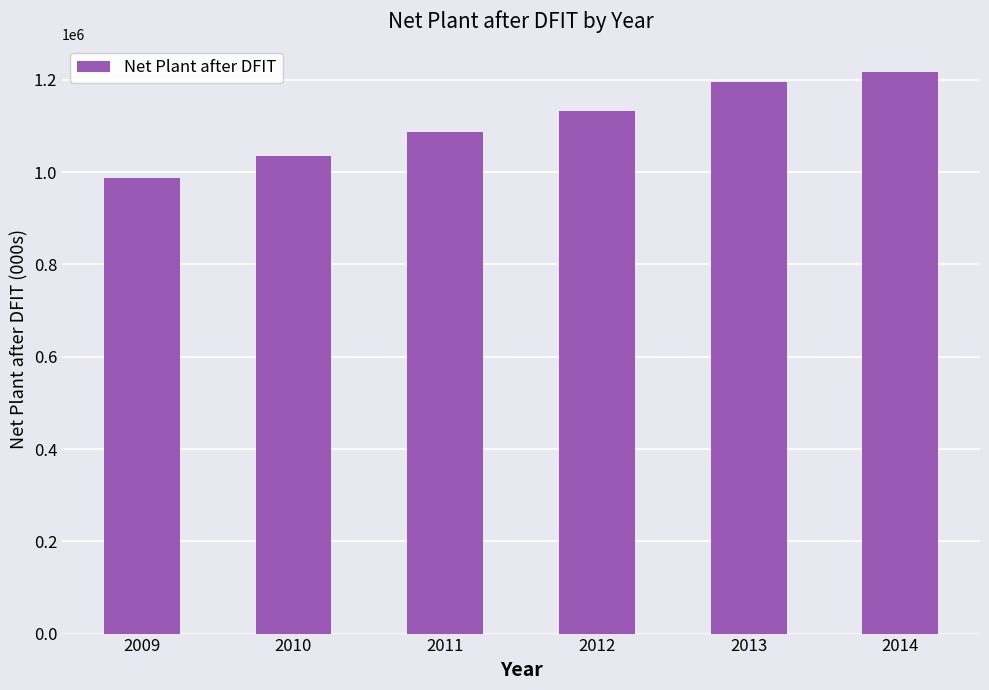

What value does the data have at 2009, to the nearest 100?

987200